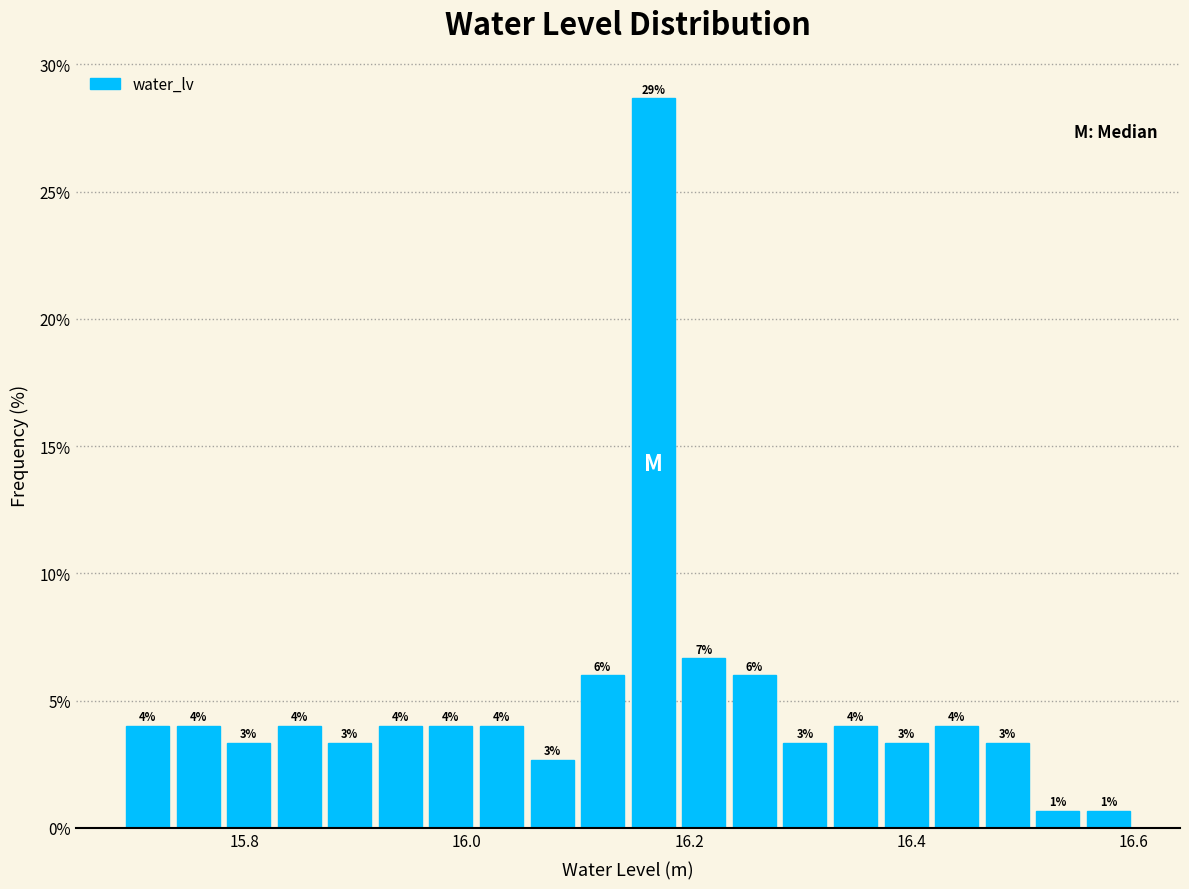

Around what value on the x-axis is the tallest bar? Give the approximate position of its centre, as read against the axis.

16.16